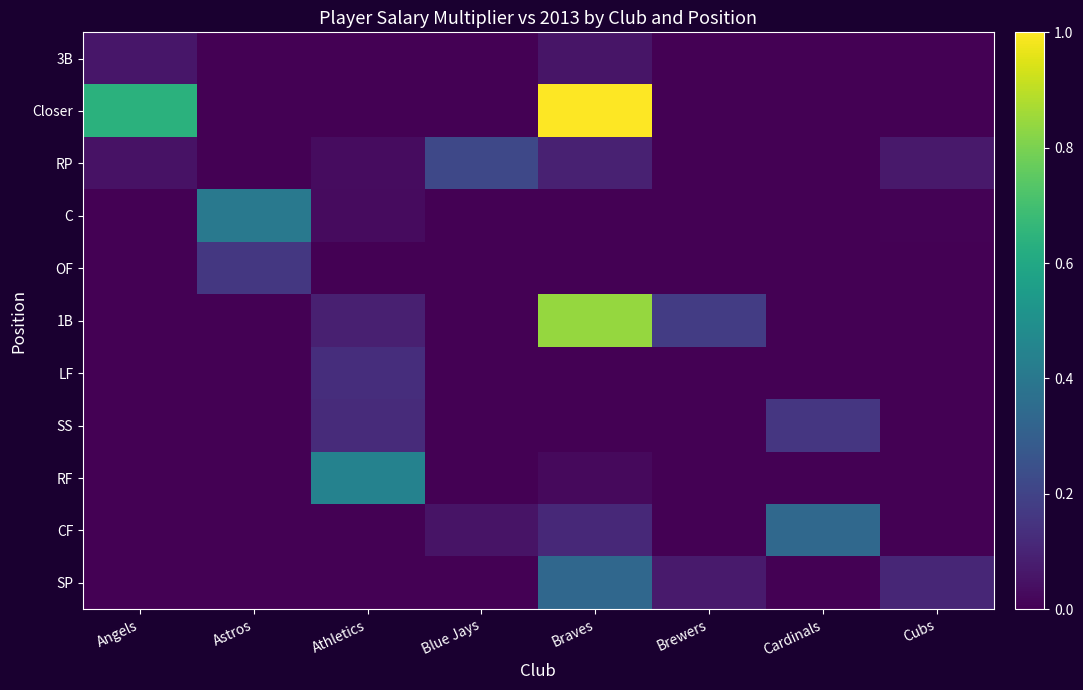

At how many categories does at least one series exceed 0?

8